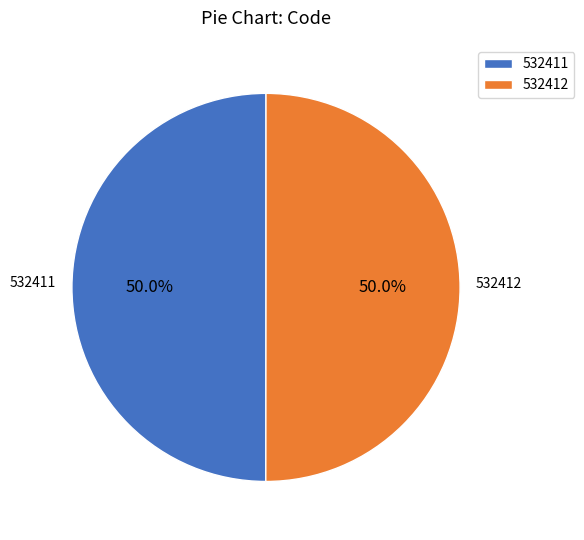

Is the sum of 532412 and 532411 greater than half?

Yes